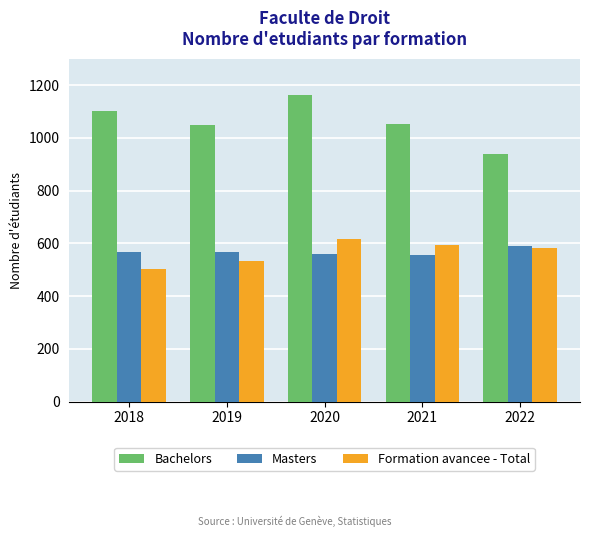

What is the highest value of the Formation avancee - Total series?

618